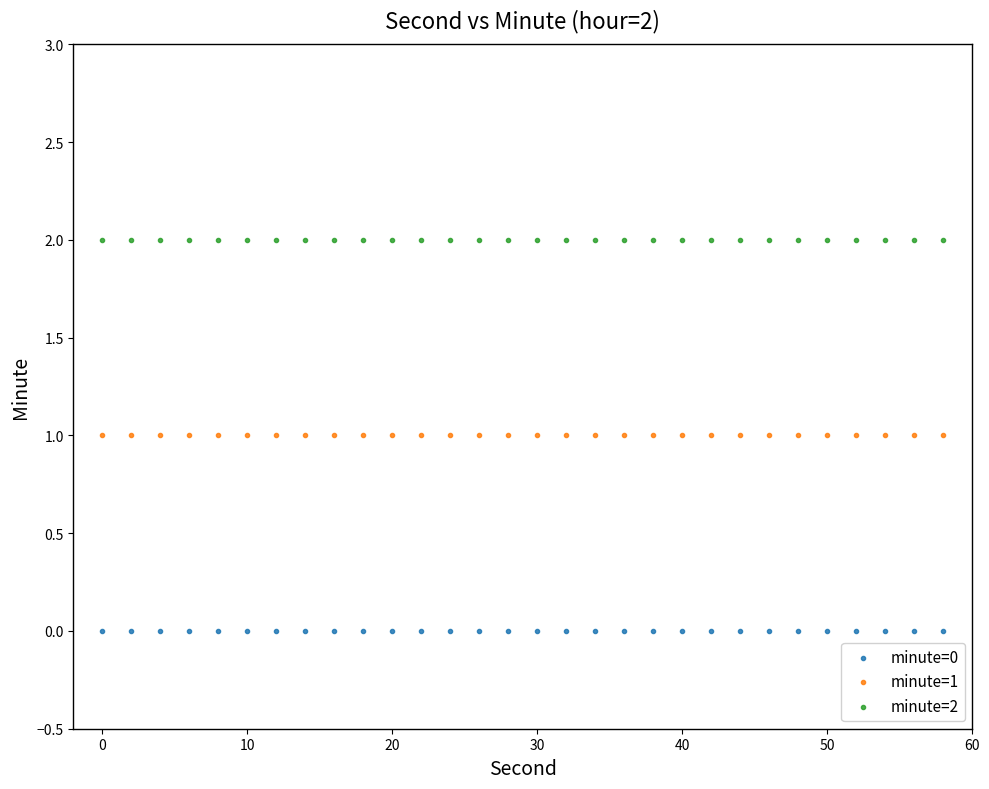

Which series reaches the maximum Y coordinate?

minute=2